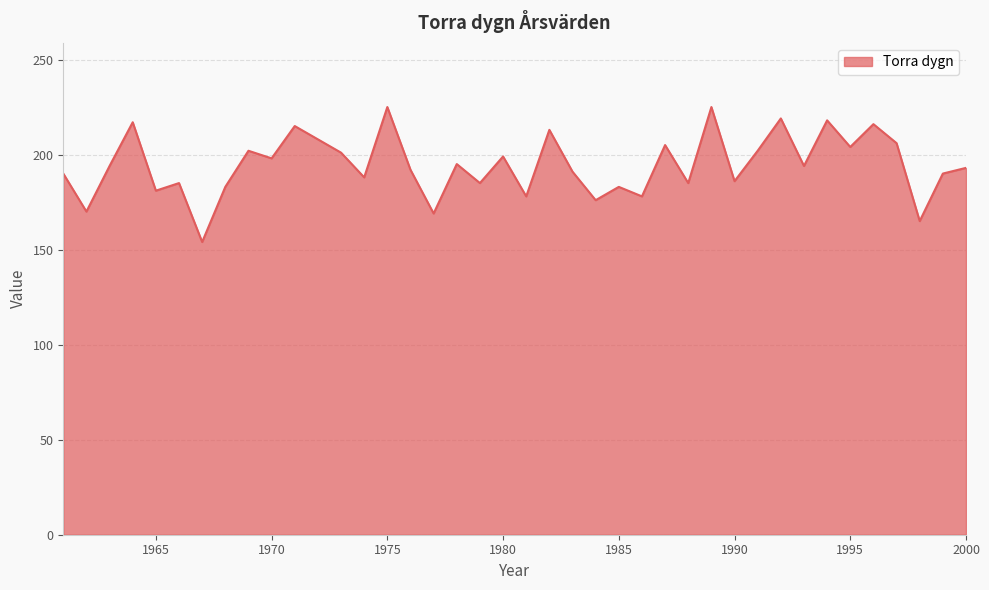

What is the smallest value displayed?

154